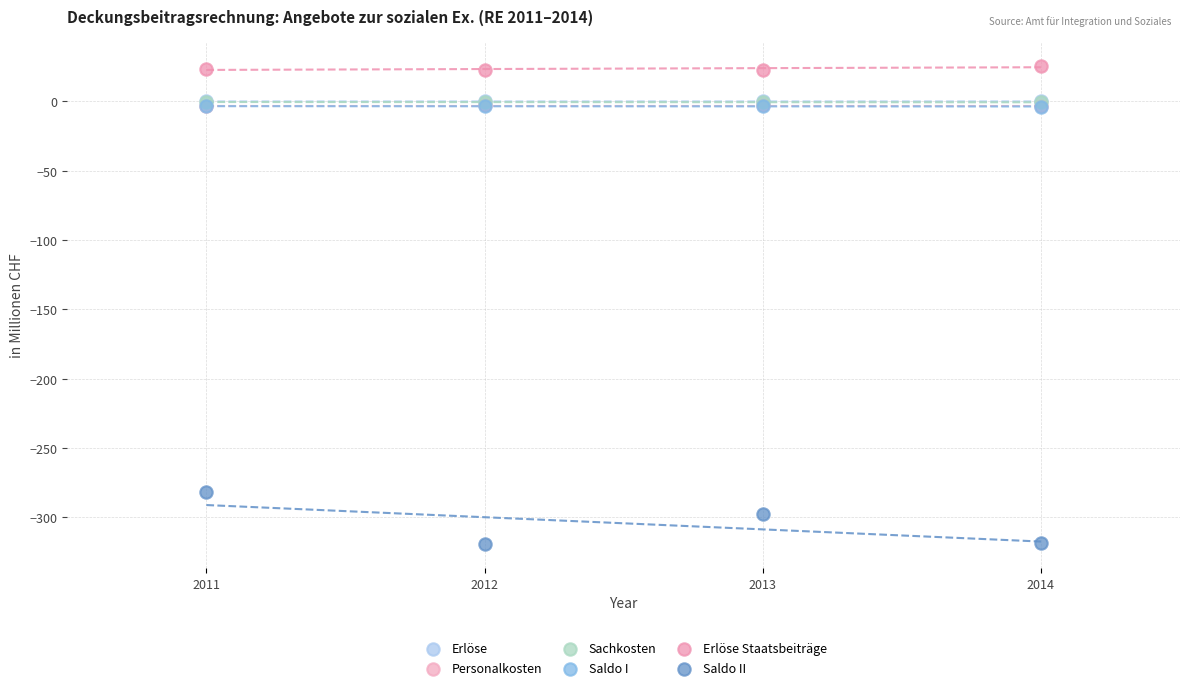

Which series reaches the minimum Y coordinate?

Saldo II